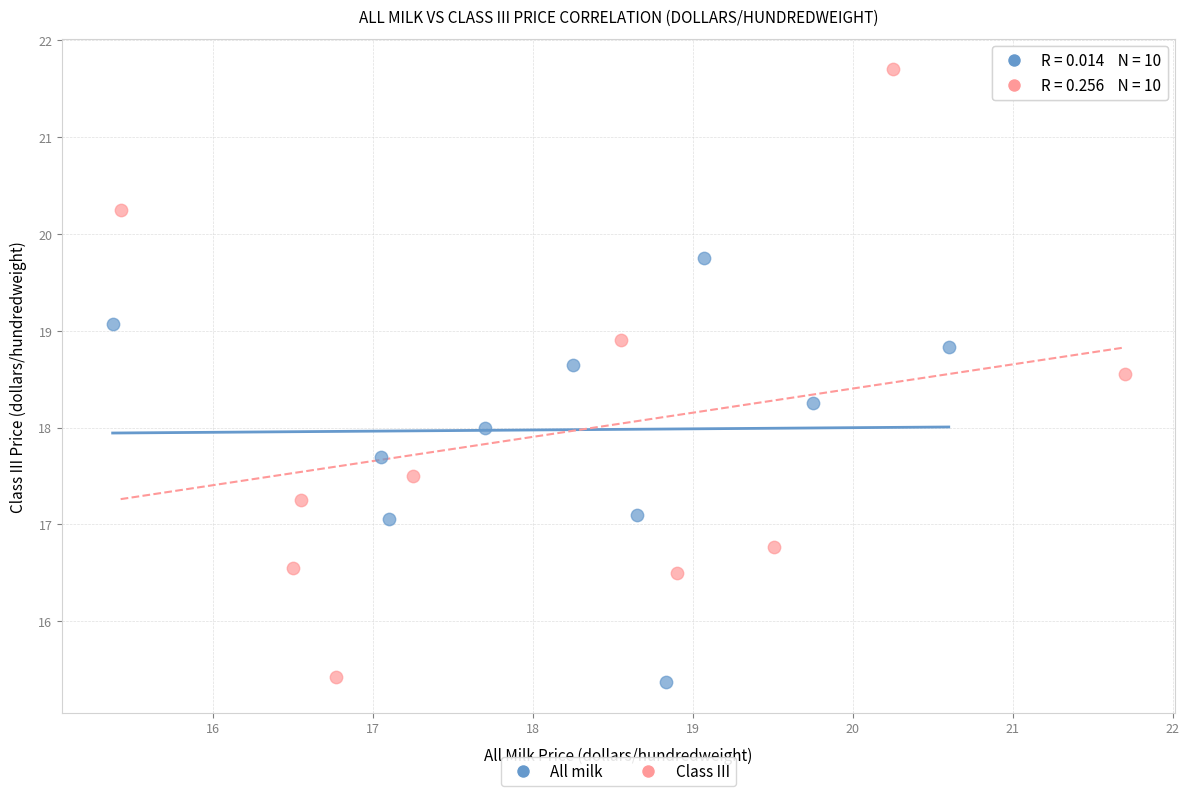

Which series has the largest Y range (max minus min)?

Class III